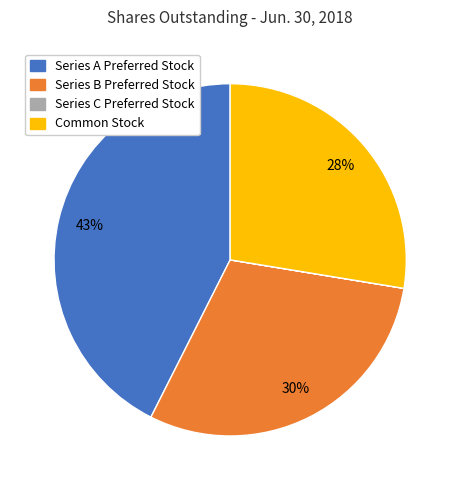

Is it true that Series B Preferred Stock is 44% of the pie?

False